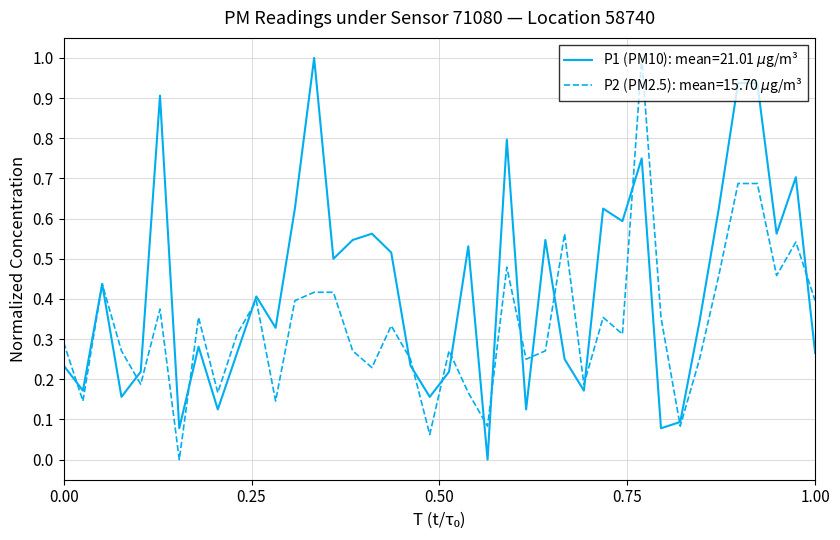

Which series has the widest spread of values?

P1